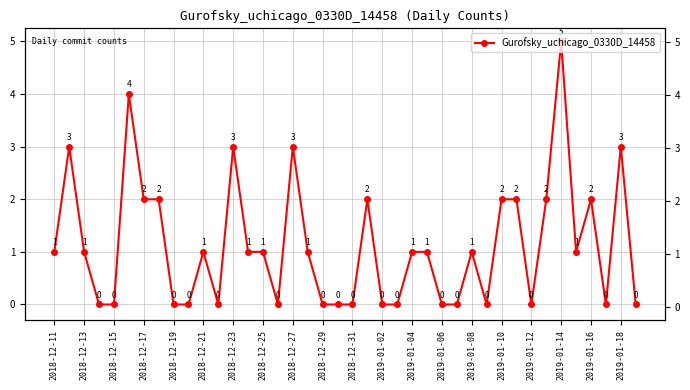

What is the sum of all values?

45